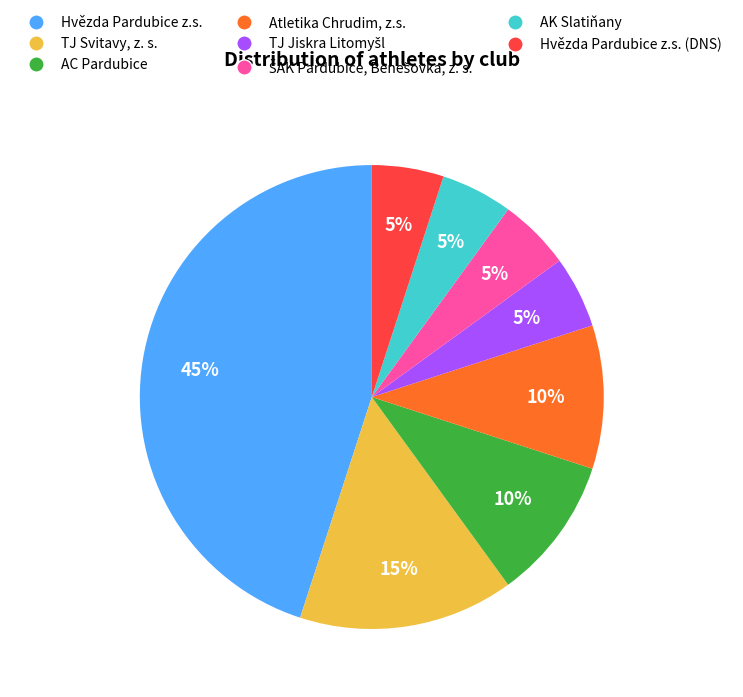

How many slices are in this pie chart?

8